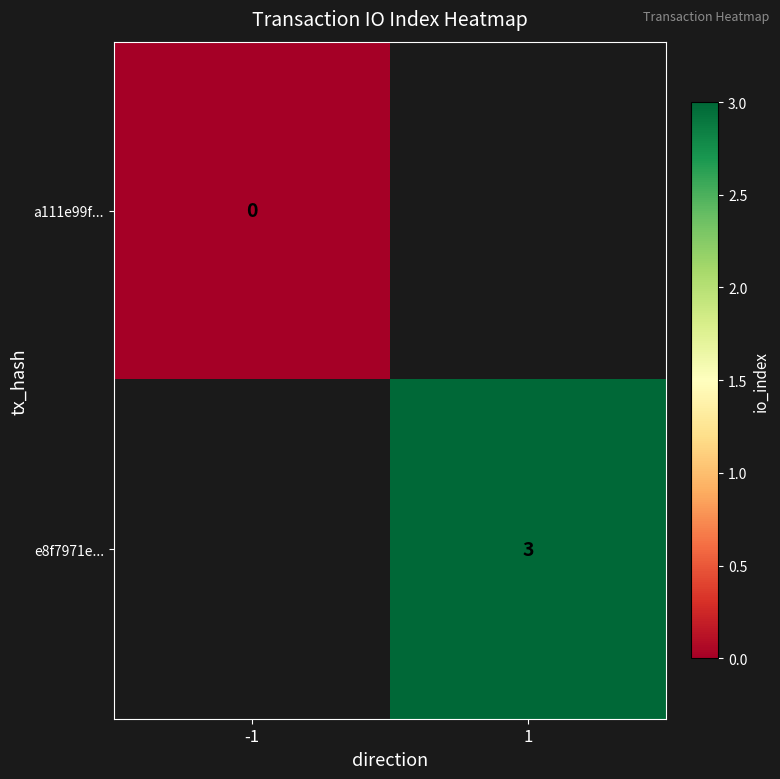

The value of e8f7971e... at 1 is 3. True or false?

True